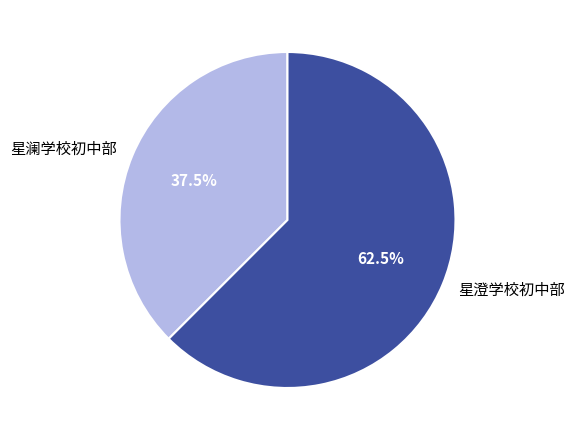

How many slices are in this pie chart?

2